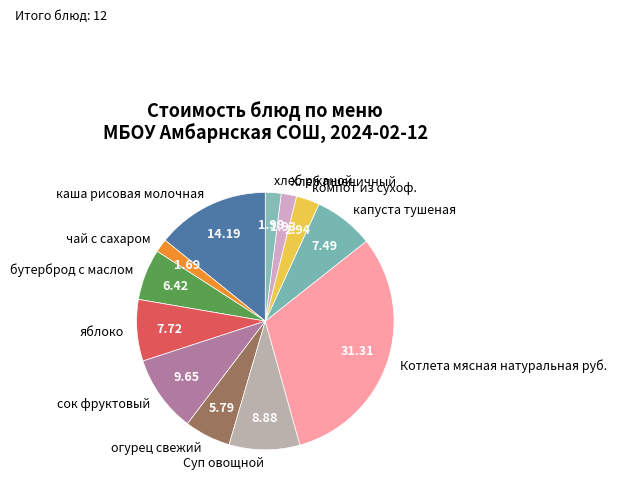

Between хлеб ржаной and бутерброд с маслом, which is larger?

бутерброд с маслом